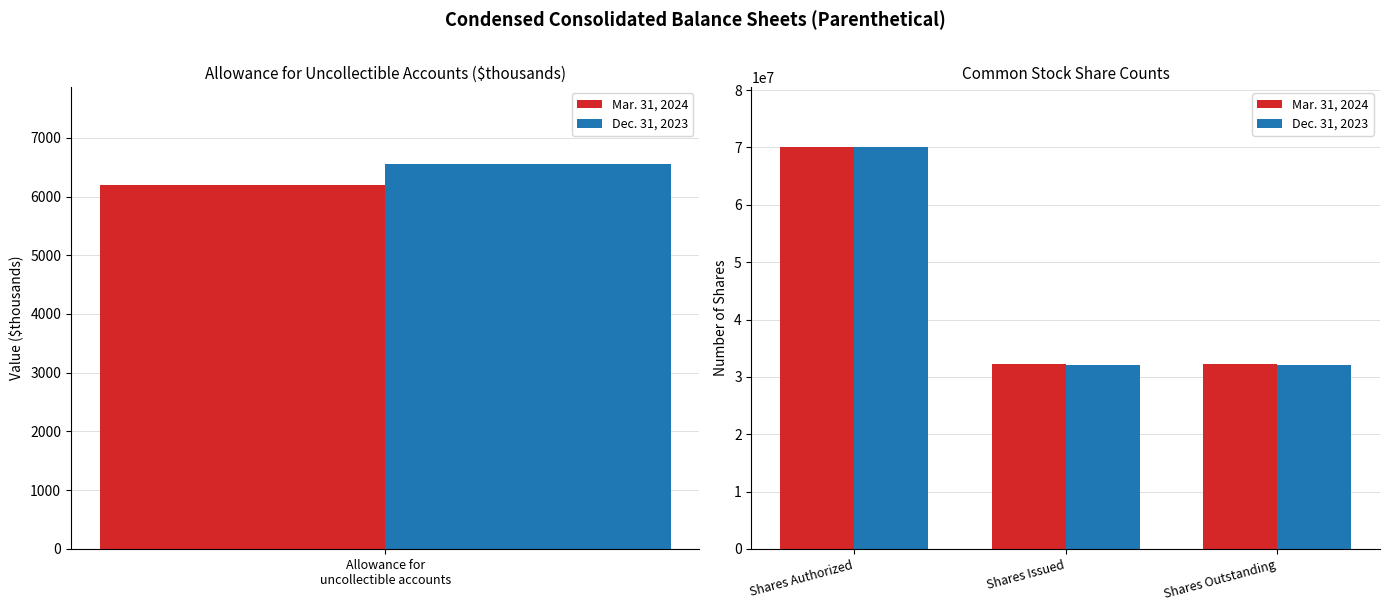

At which label does Mar. 31, 2024 reach its peak?

Shares Authorized